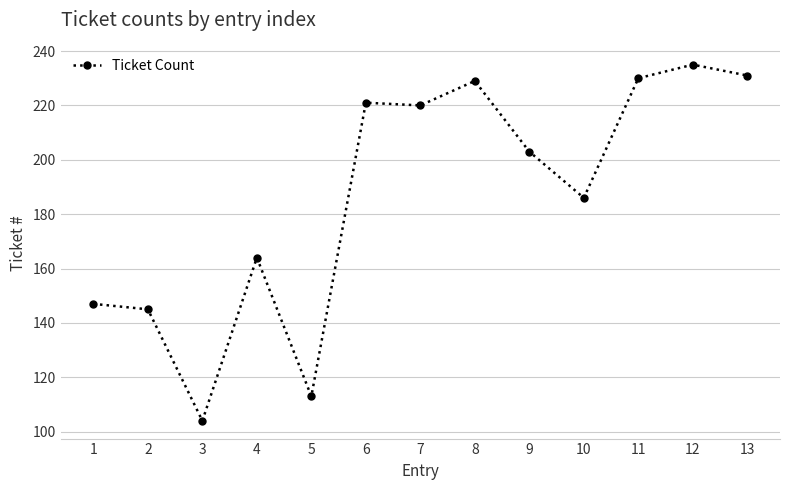

Where is the first local maximum?

4